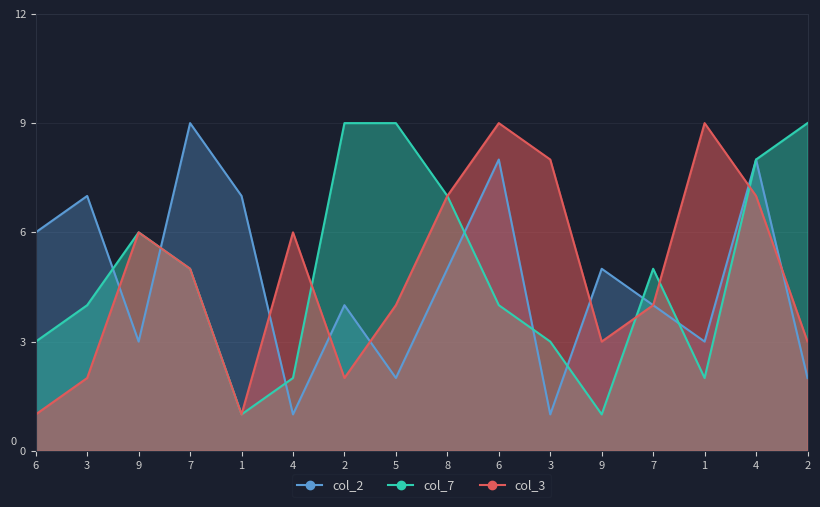

Reading right to left, transcribe all the data shown in this chart.

col_2: 2=2	4=8	1=3	7=4	9=5	3=1	6=8	8=5	5=2	2=4	4=1	1=7	7=9	9=3	3=7	6=6
col_7: 2=9	4=8	1=2	7=5	9=1	3=3	6=4	8=7	5=9	2=9	4=2	1=1	7=5	9=6	3=4	6=3
col_3: 2=3	4=7	1=9	7=4	9=3	3=8	6=9	8=7	5=4	2=2	4=6	1=1	7=5	9=6	3=2	6=1